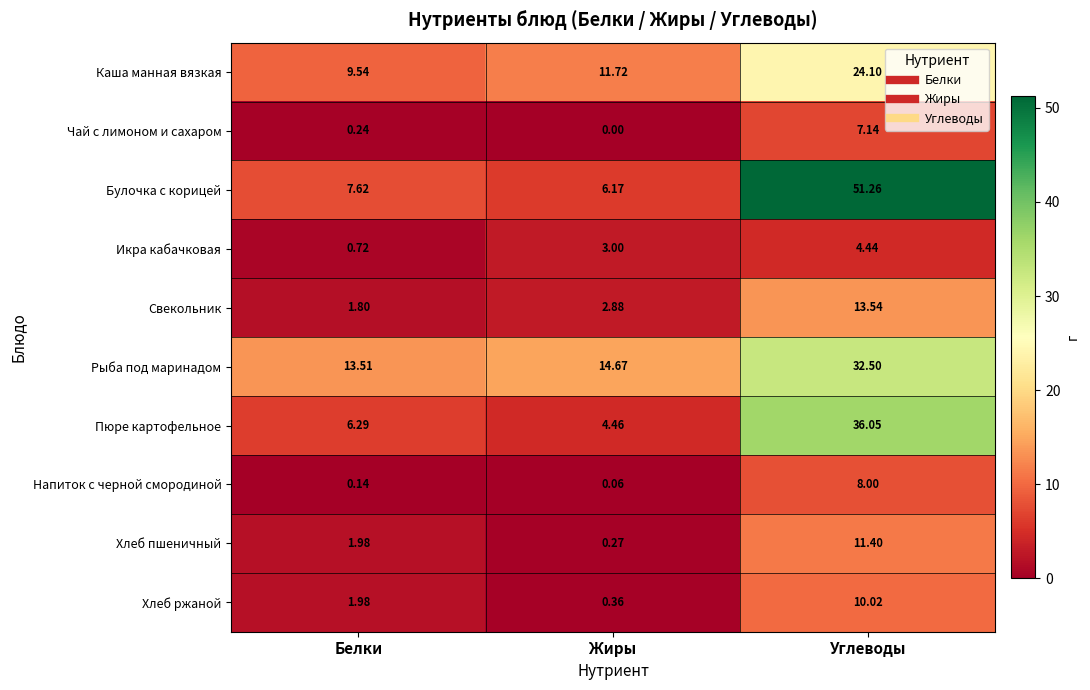

At how many categories does at least one series exceed 24?

1